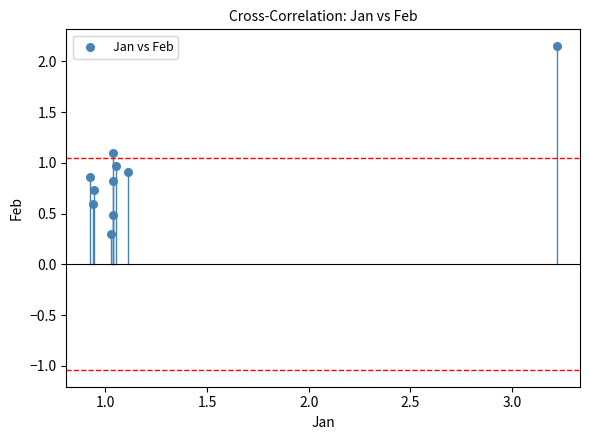

What is the range of X values (max minus min)?

2.3